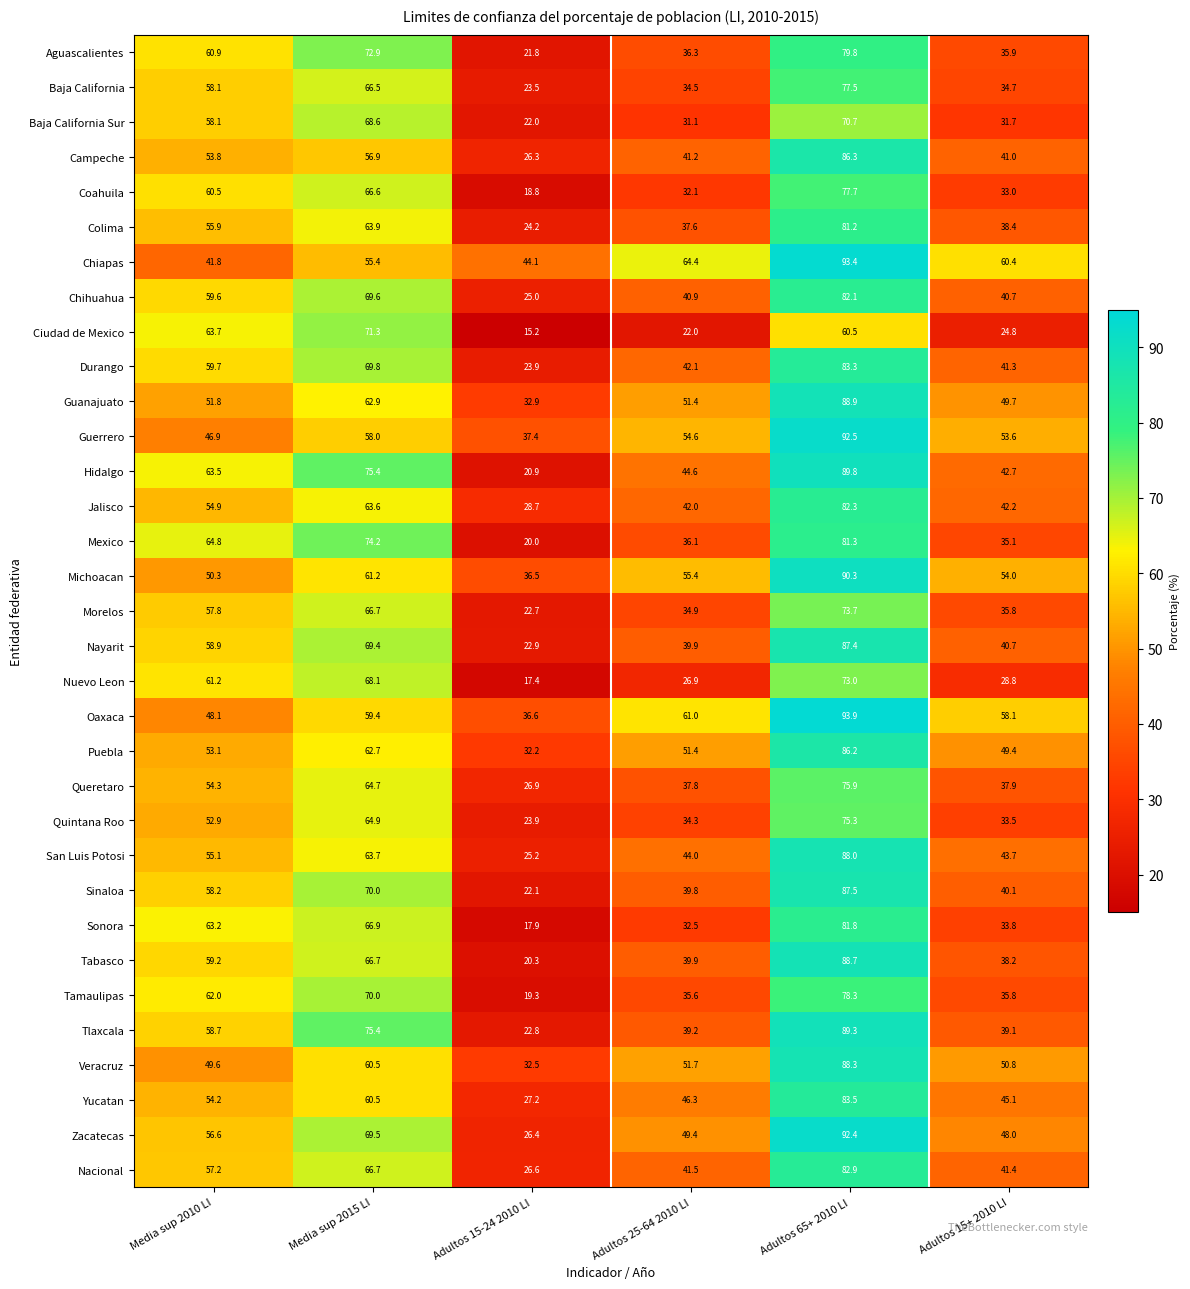

At which category is the sum across all series the highest?

Adultos 65+ 2010 LI